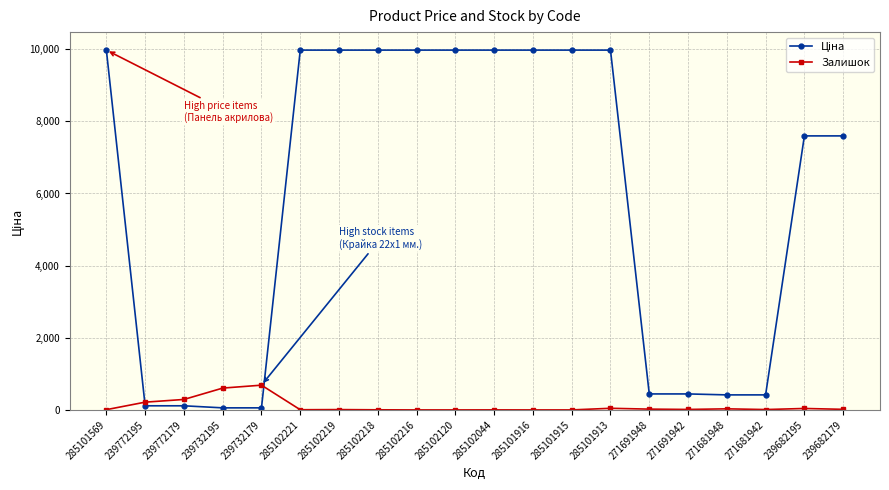

At how many categories does at least one series exceed 7448?

12